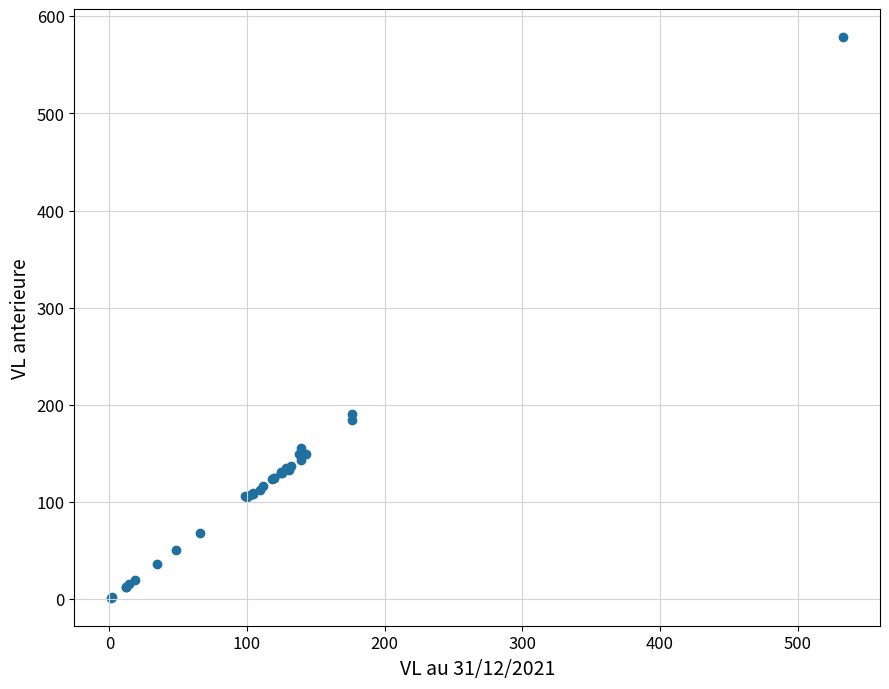

What Y value in the scatter plot is closest to 289?

190.6